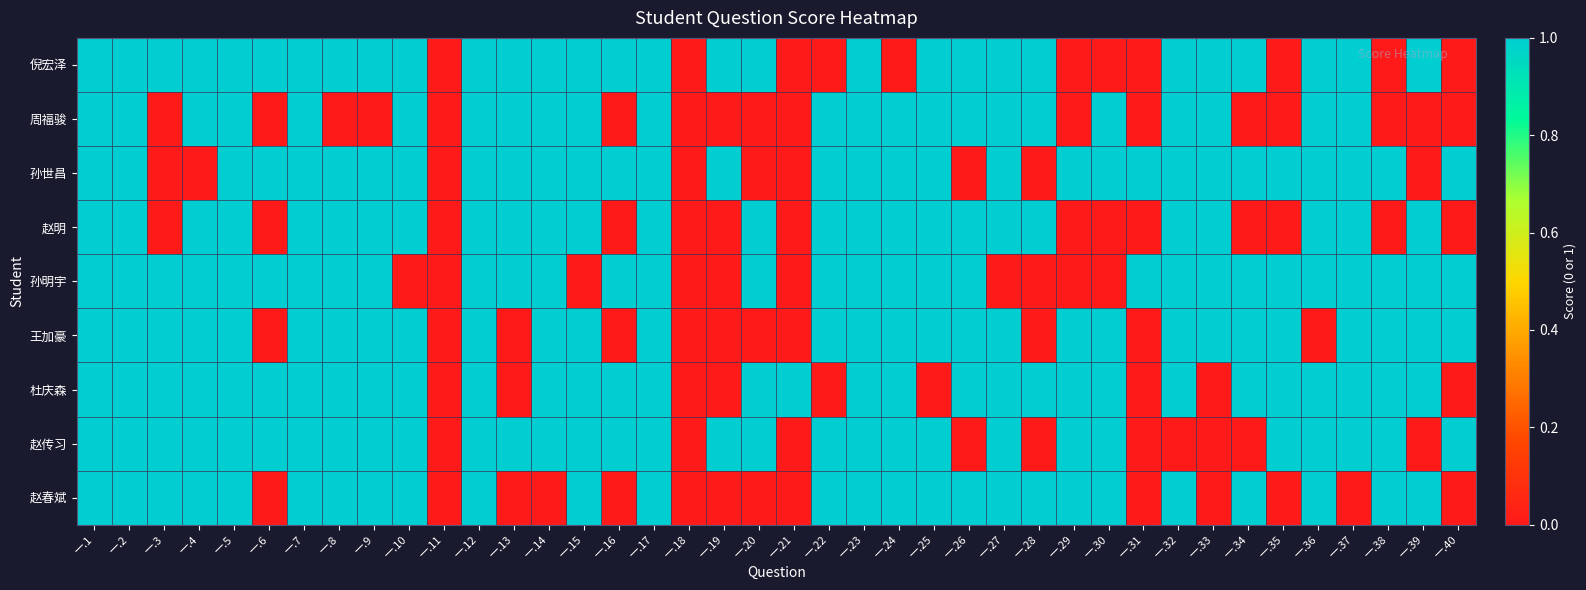

Between 一.5 and 一.31, which series saw the biggest shift?

倪宏泽